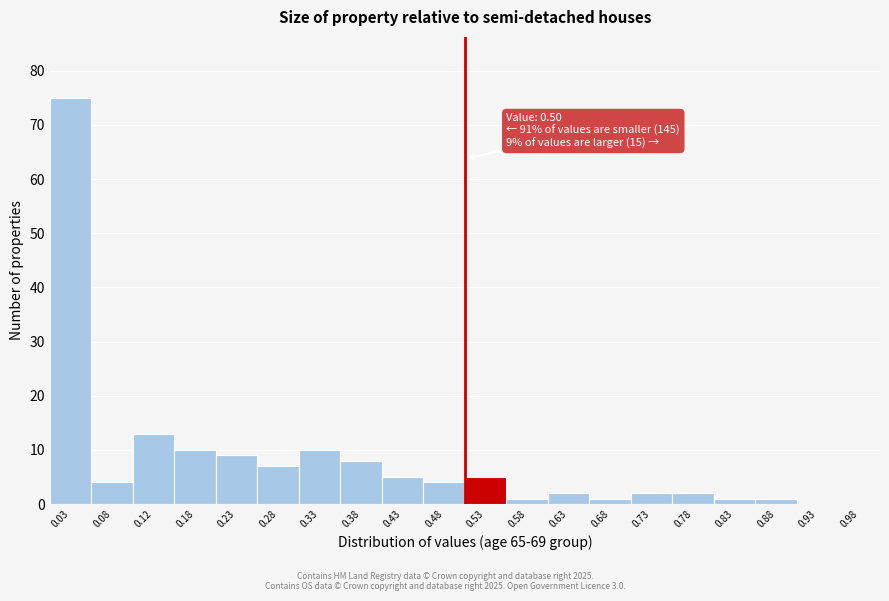

Over which range of the x-axis is the bar tallest?

0.00 to 0.05